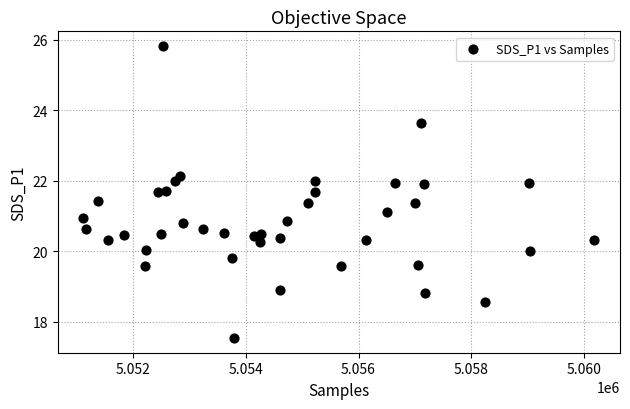

What is the range of X values (max minus min)?

9075.0